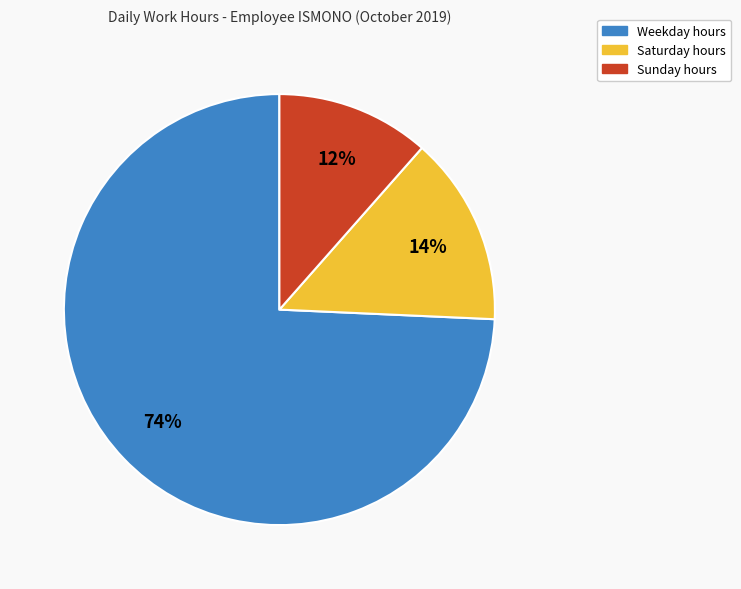

Is it true that Weekday hours is 69% of the pie?

False